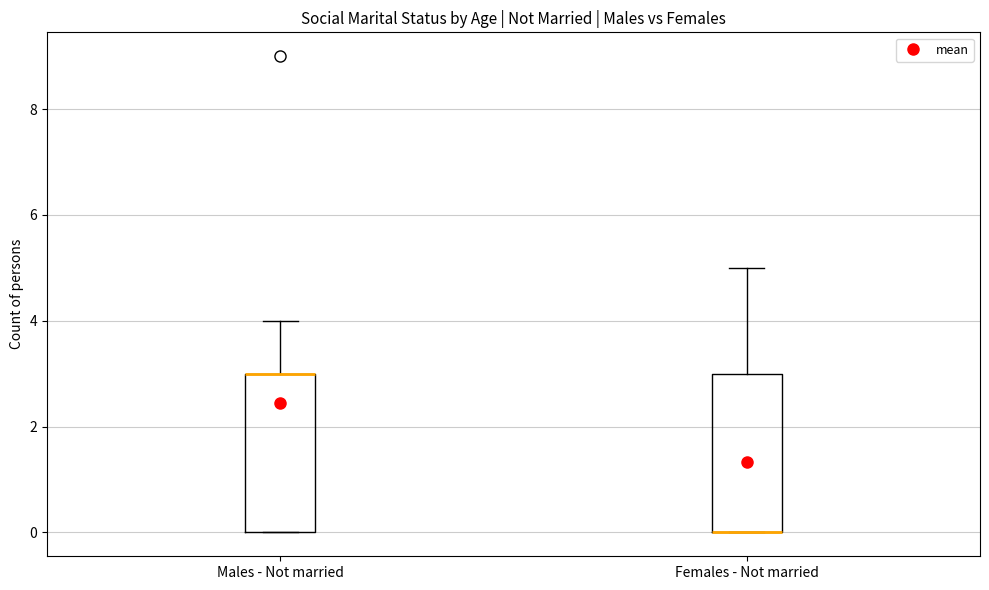

Reading left to right, transcribe this box plot: for each box, give where its median line is, the range the box spans, and where its two whiskers end, as read against the y-axis. The values are not printed on the chart, so give them approximately, as read against the axis.

Males - Not married: median 3 (drawn on the box's upper edge), box 0 to 3, whiskers 0 to 4
Females - Not married: median 0 (drawn on the box's lower edge), box 0 to 3, whiskers 0 to 5